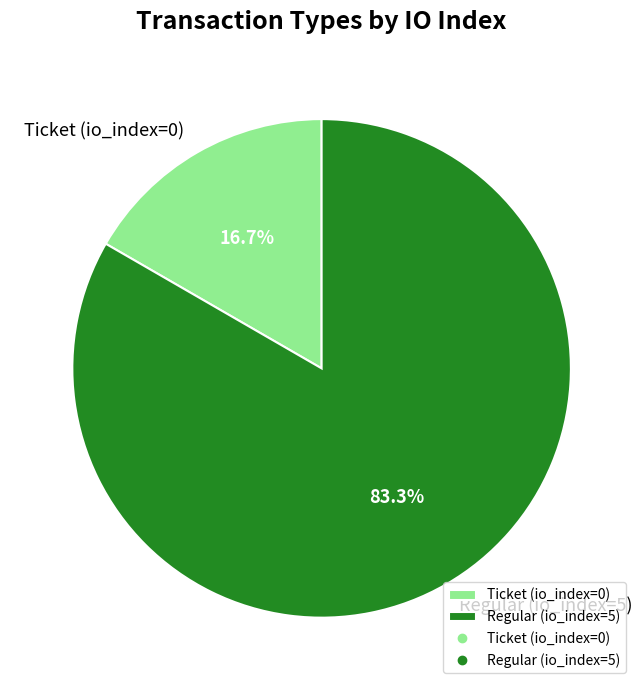

Is the sum of Ticket (io_index=0) and Regular (io_index=5) greater than half?

Yes